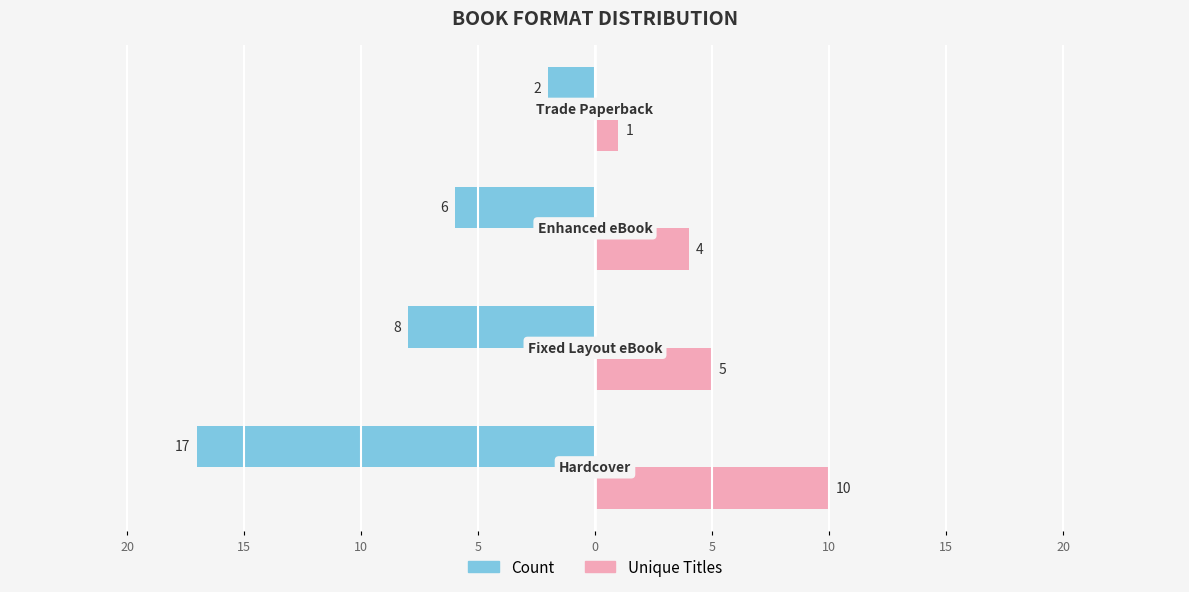

What are all the series names shown in the legend?

Count, Unique Titles